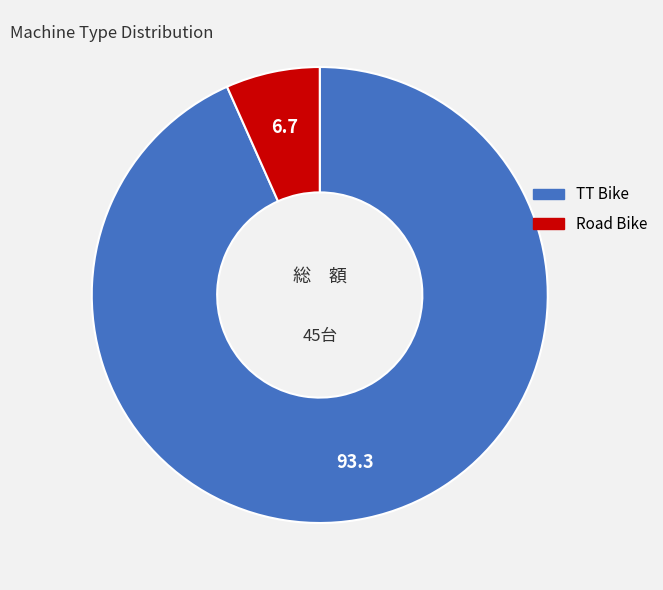

Rank the categories by value from lowest to highest.

Road Bike, TT Bike